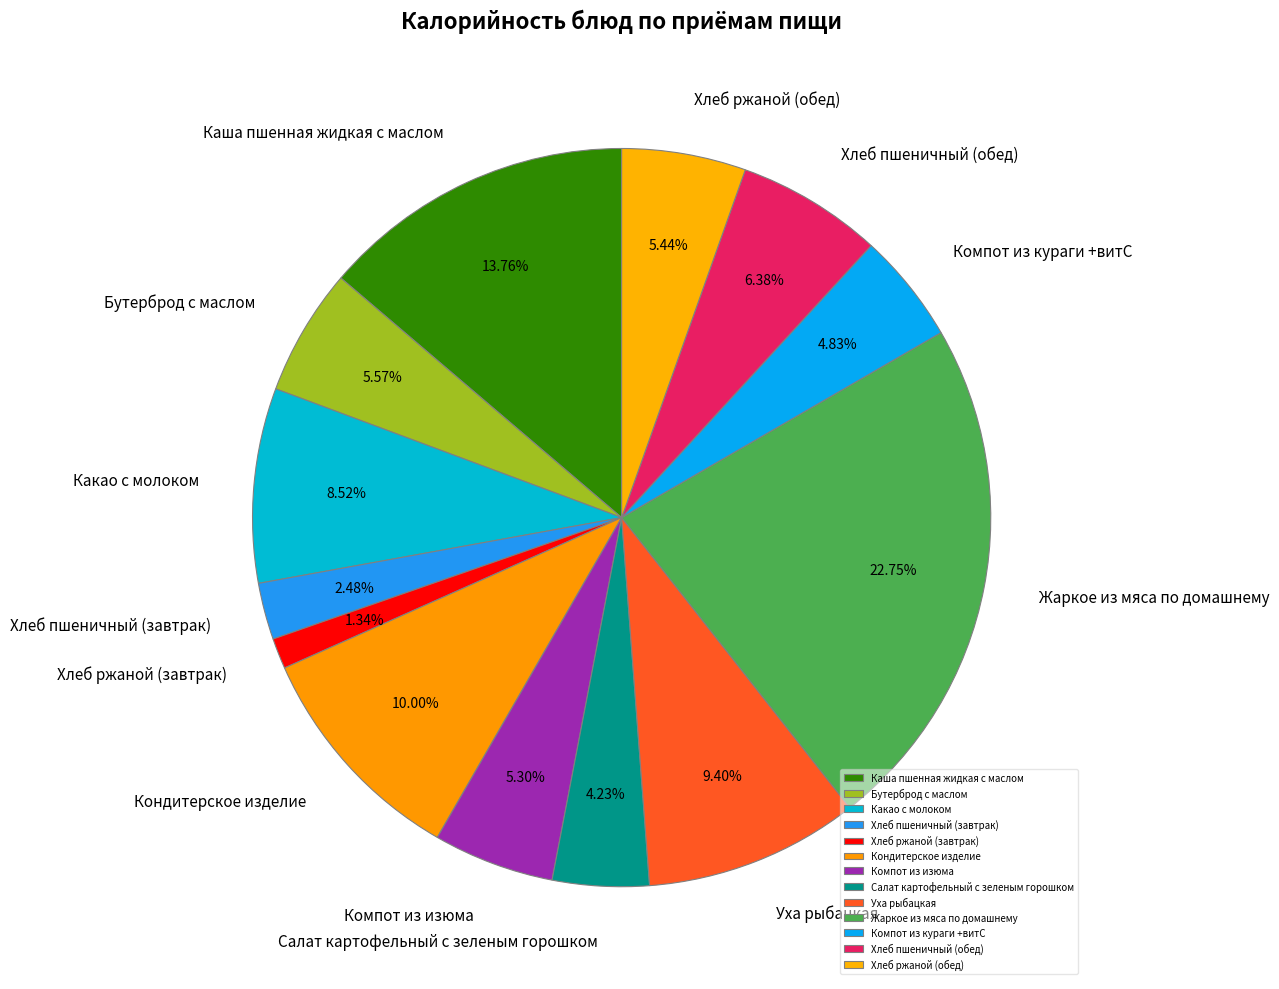

Is Каша пшенная жидкая с маслом the majority of the pie?

No